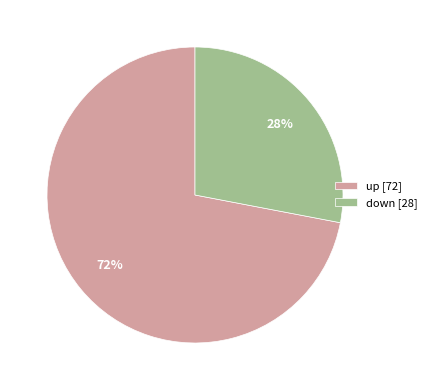

How many slices are in this pie chart?

2